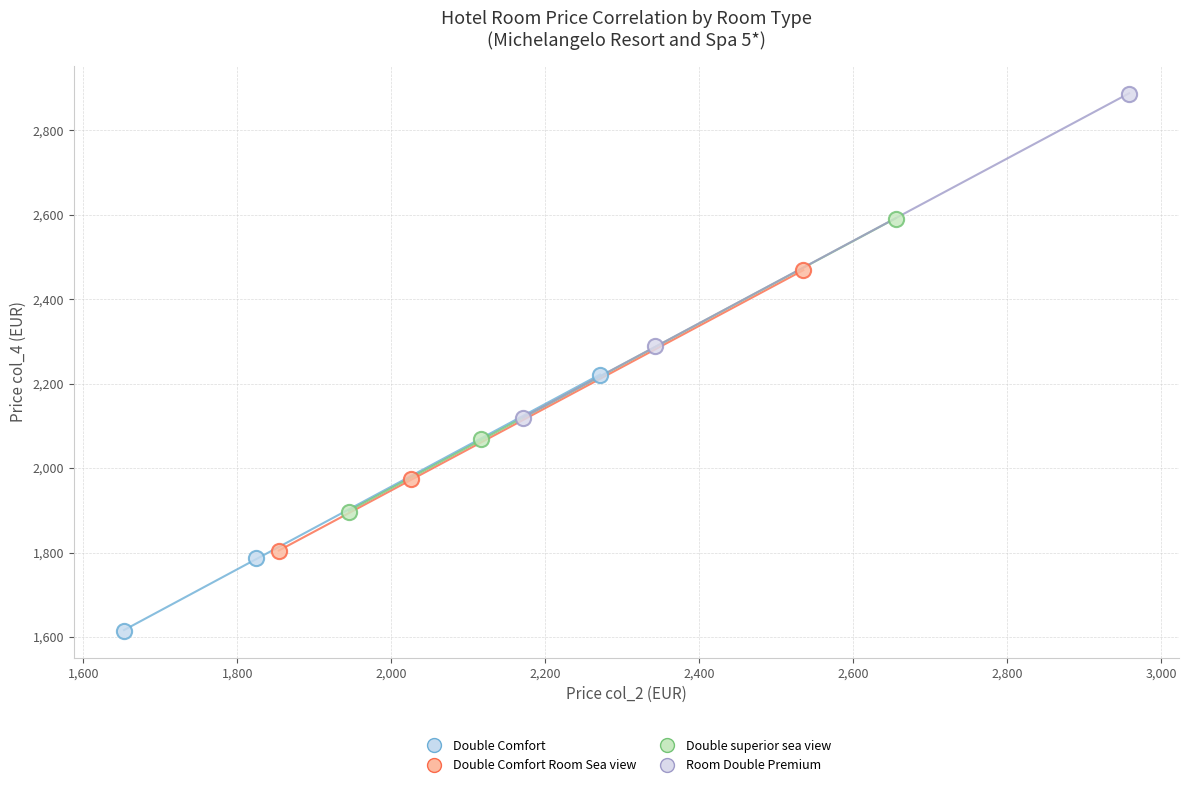

Which series contains the lowest Y value?

Double Comfort